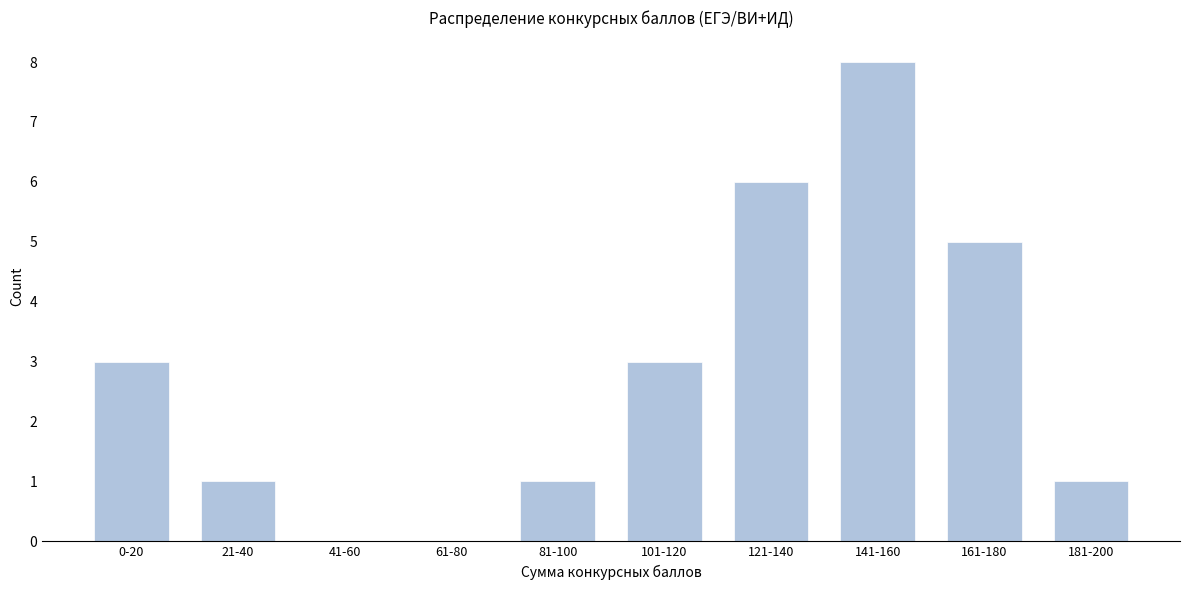

Reading right to left, extract all data points from this chart.

181-200=1	161-180=5	141-160=8	121-140=6	101-120=3	81-100=1	61-80=0	41-60=0	21-40=1	0-20=3